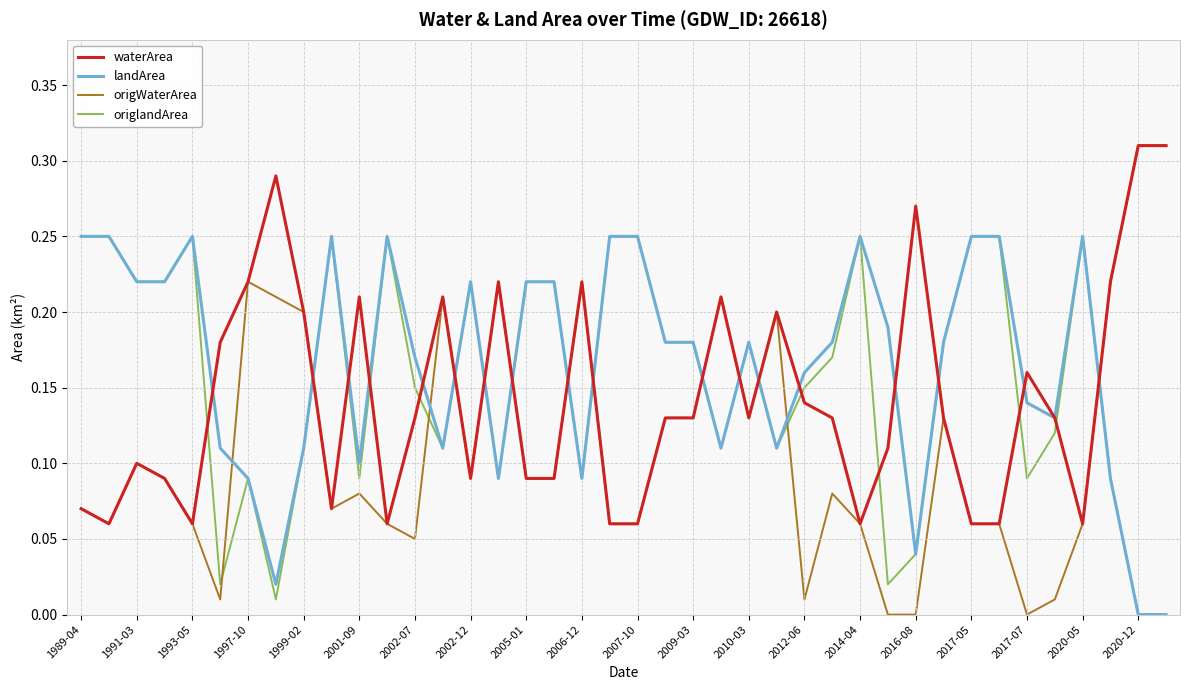

Count the number of categories in the chart.

40